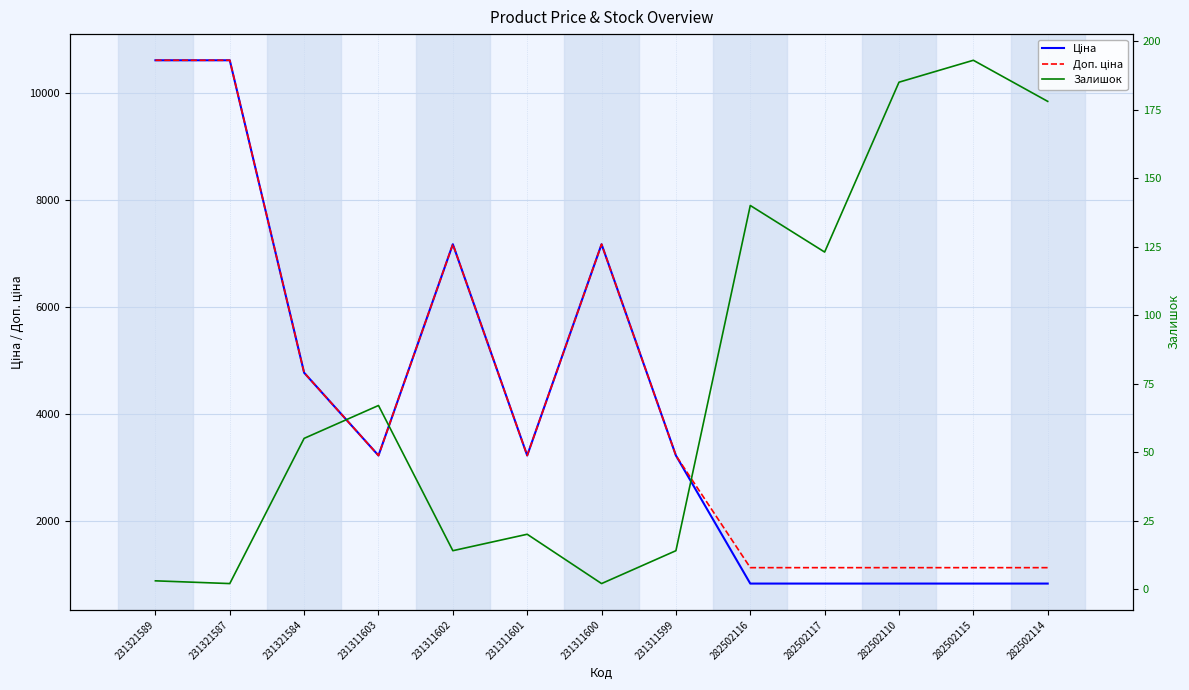

True or false: Залишок and Ціна cross at least once.

False